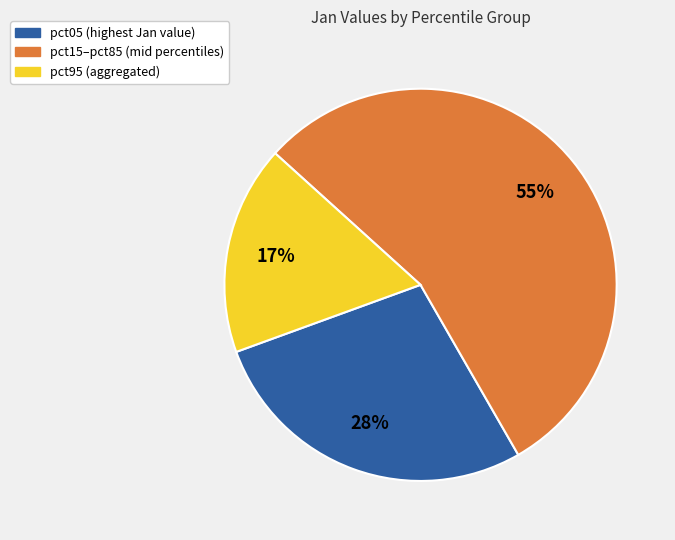

Count the number of slices in the pie.

3